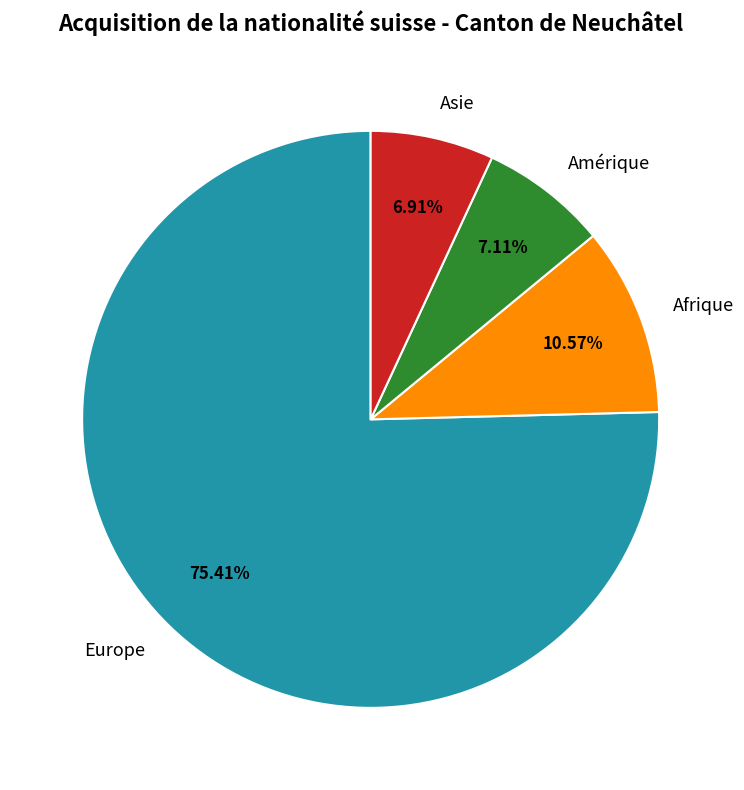

What is the majority slice?

Europe